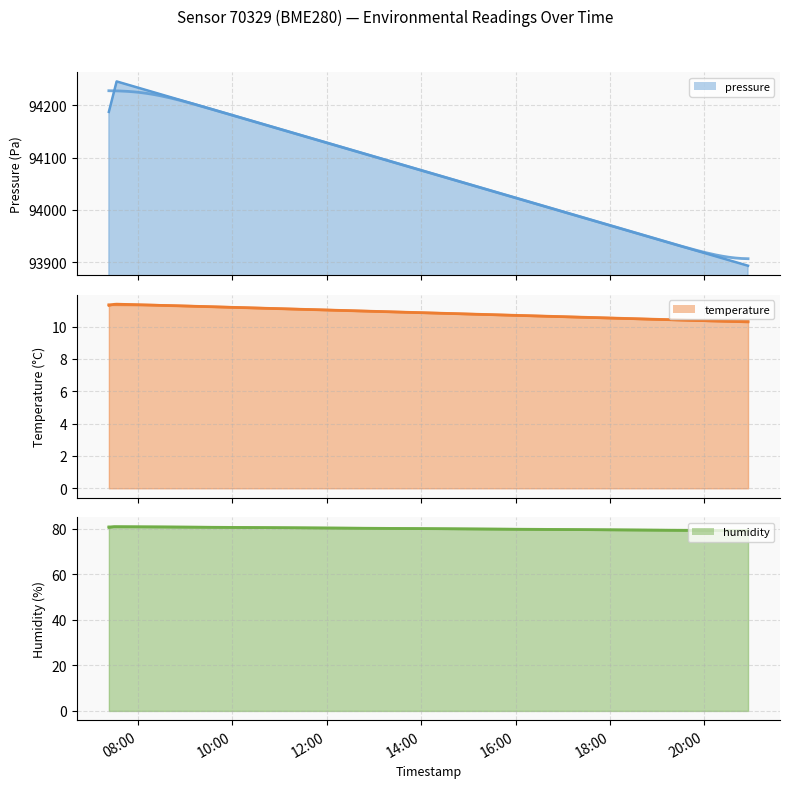

What value does the pressure series have at 2022-11-20T20:55:19?

93893.3